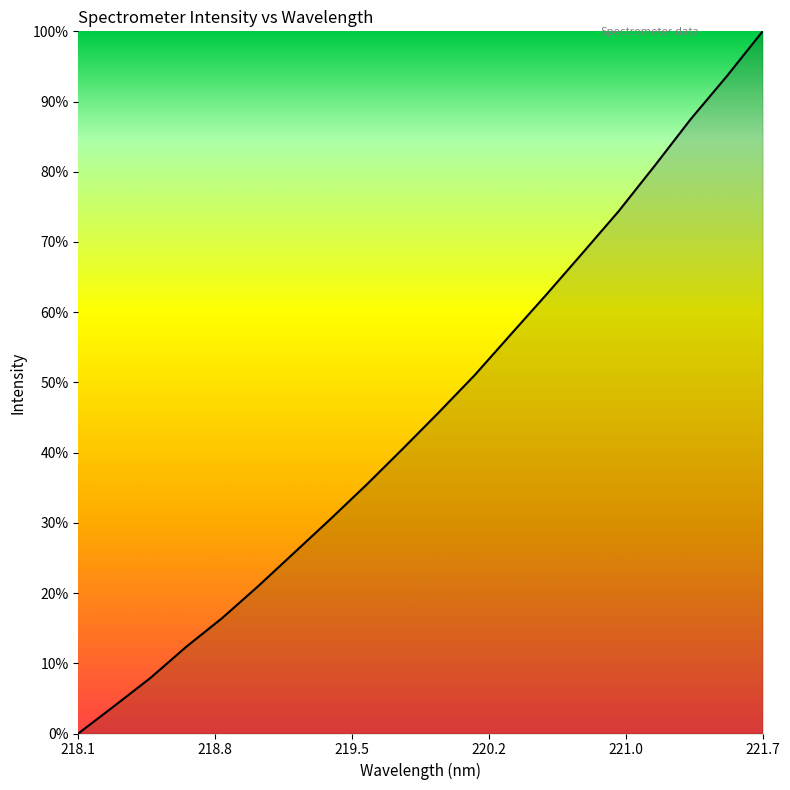

Reading left to right, what are all the values shown in this chart?

1443.5	1471.1	1499.0	1530.4	1559.3	1591.2	1624.7	1658.2	1692.5	1728.3	1764.7	1802.1	1842.7	1883.1	1924.5	1966.2	2011.7	2058.3	2101.1	2146.2